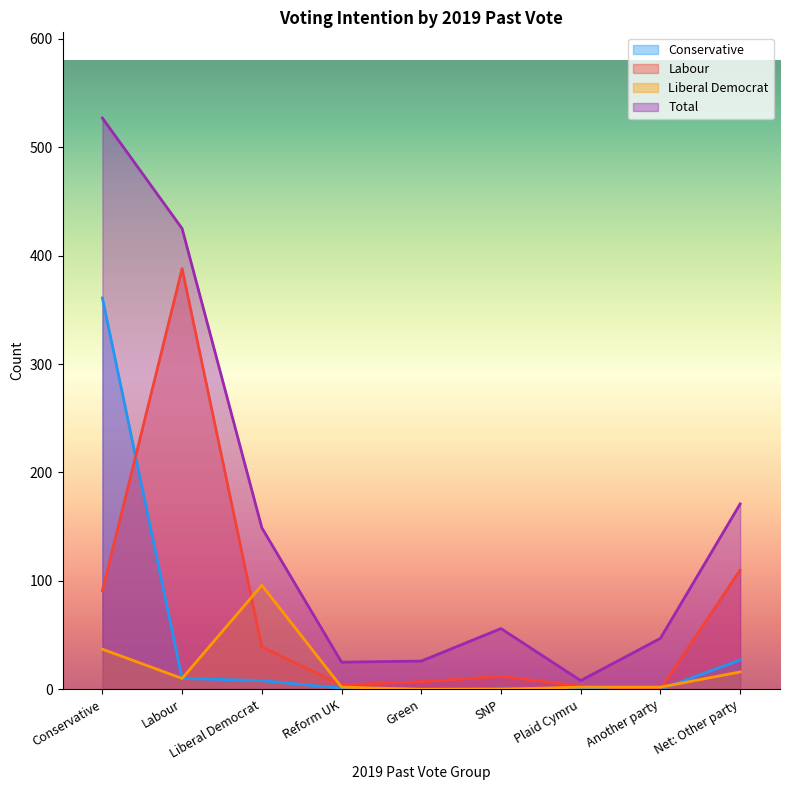

Count the number of categories in the chart.

9